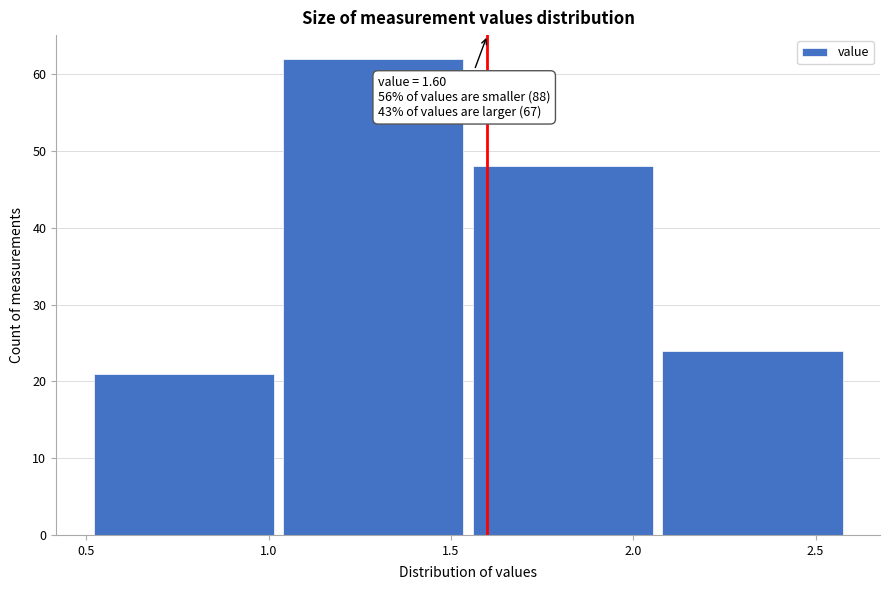

Which range on the x-axis has the tallest bar?

1.04 to 1.56